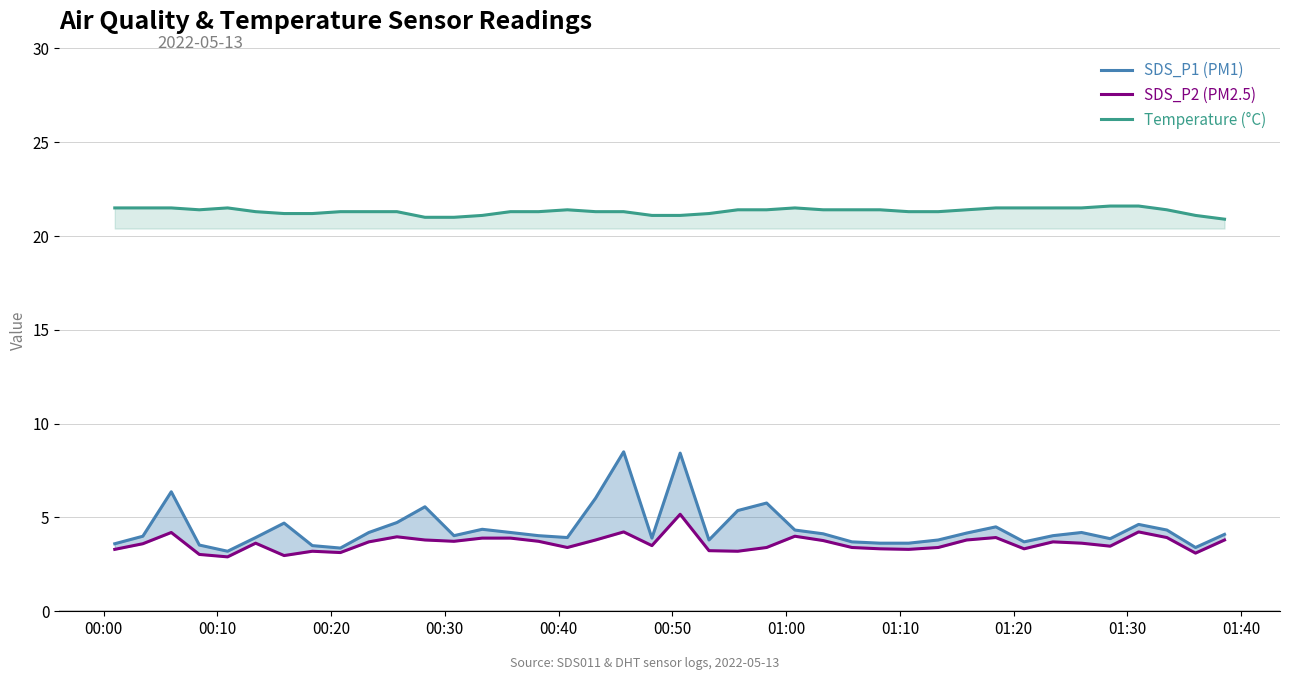

What is the lowest value of the Temperature (°C) series?

20.9